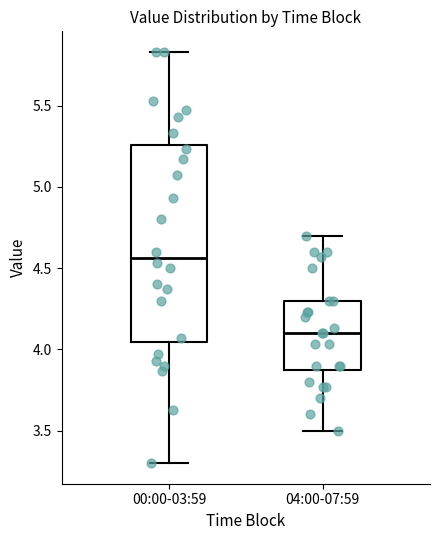

Where does the upper whisker of the box for 00:00-03:59 end on the y-axis? The values are not printed on the chart, so give them approximately, as read against the axis.

5.85